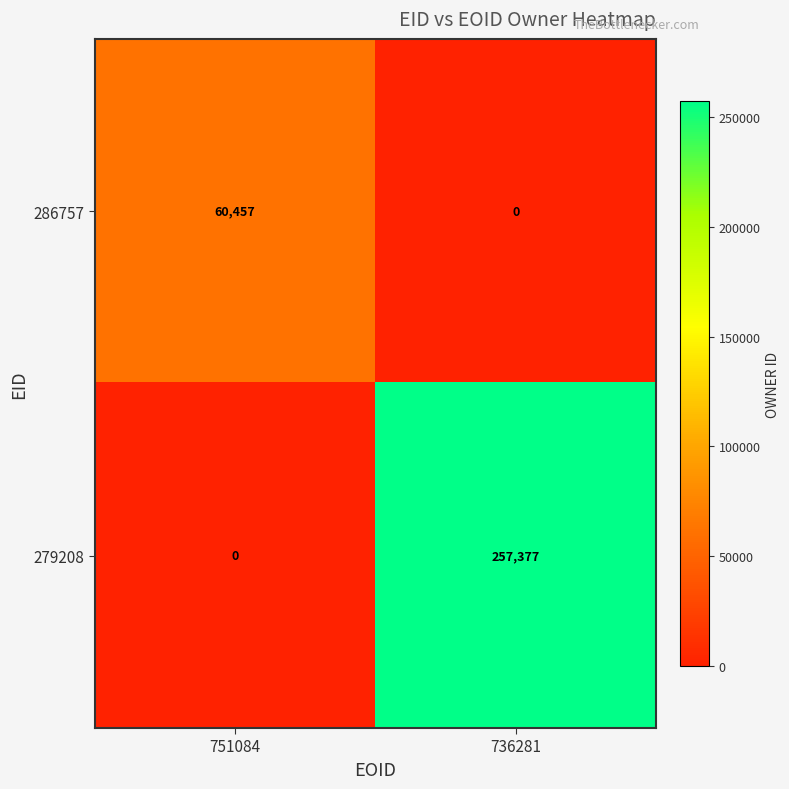

Between 751084 and 736281, which series saw the biggest shift?

279208